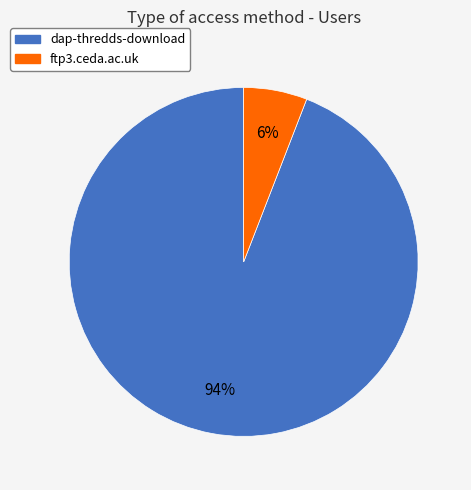

To the nearest percent, what is the combined percentage of dap-thredds-download and ftp3.ceda.ac.uk?

100%